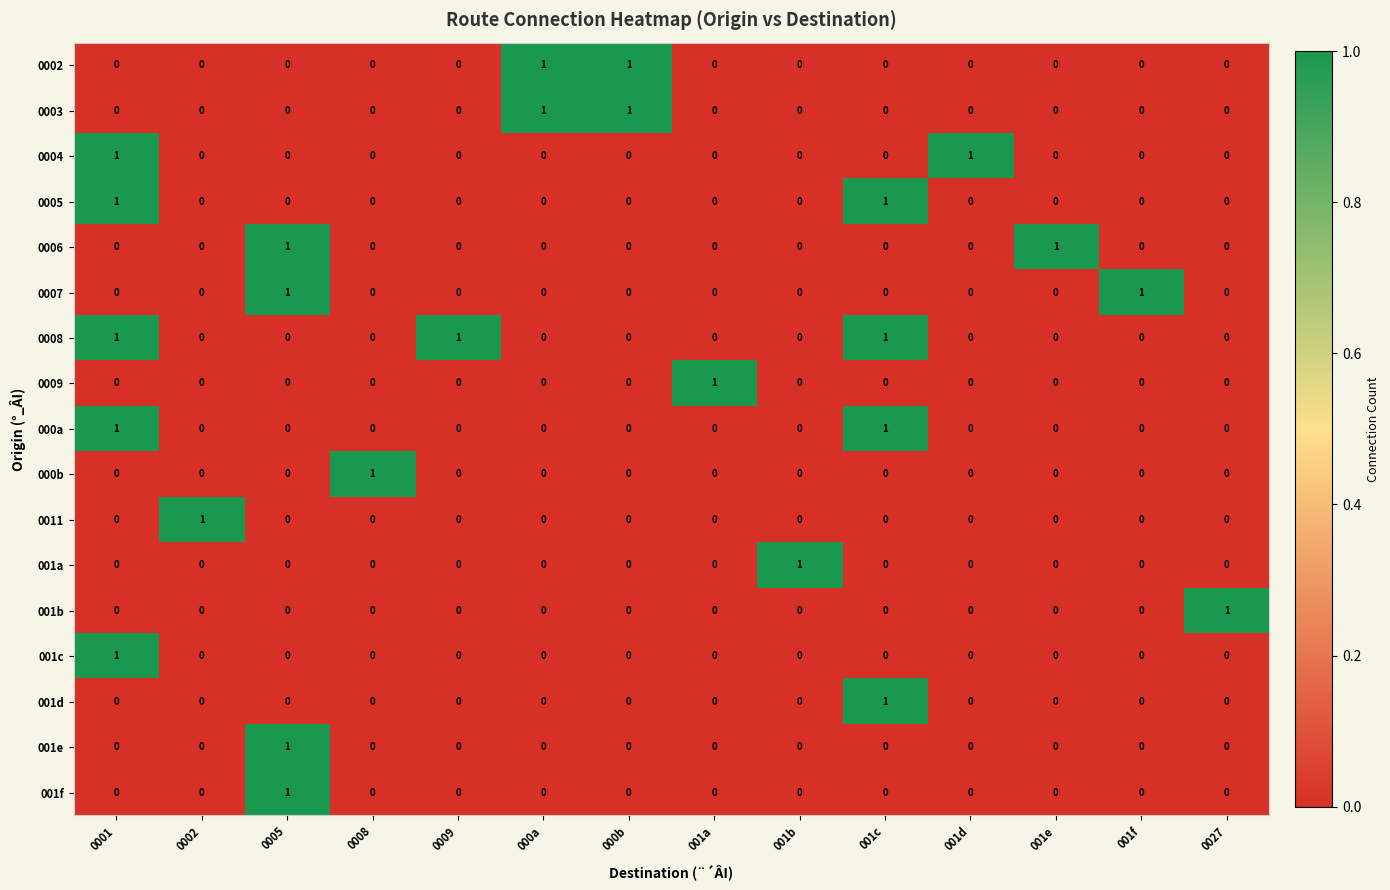

At which category is the sum across all series the highest?

0001